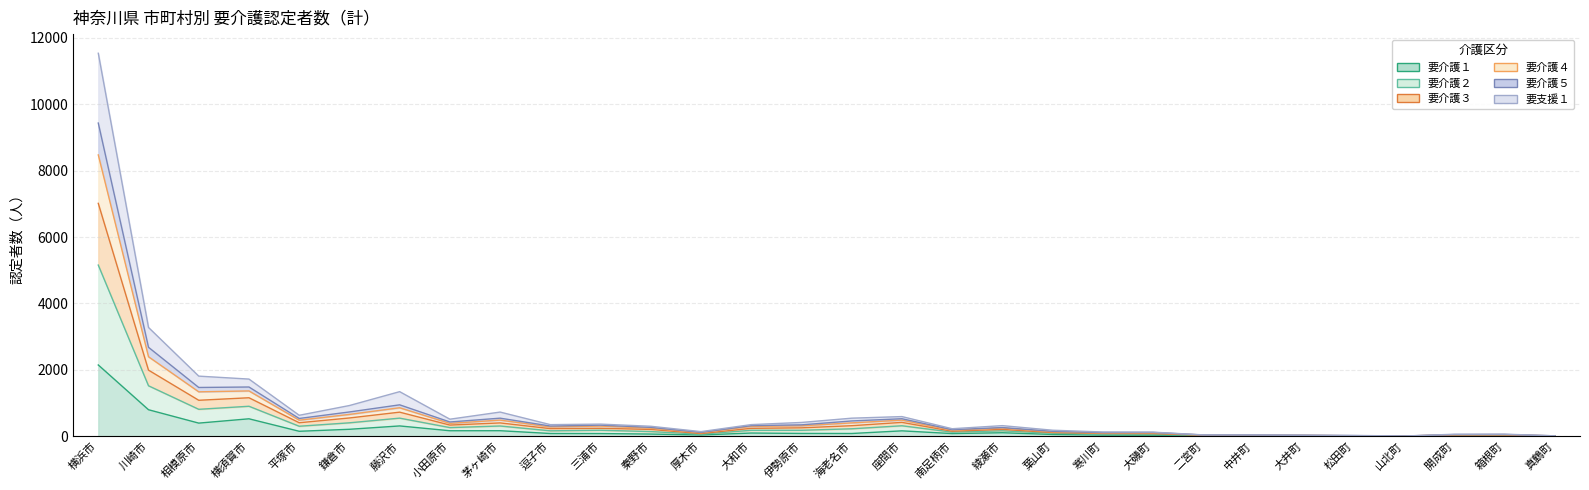

True or false: 要介護２ and 要支援１ cross at least once.

False